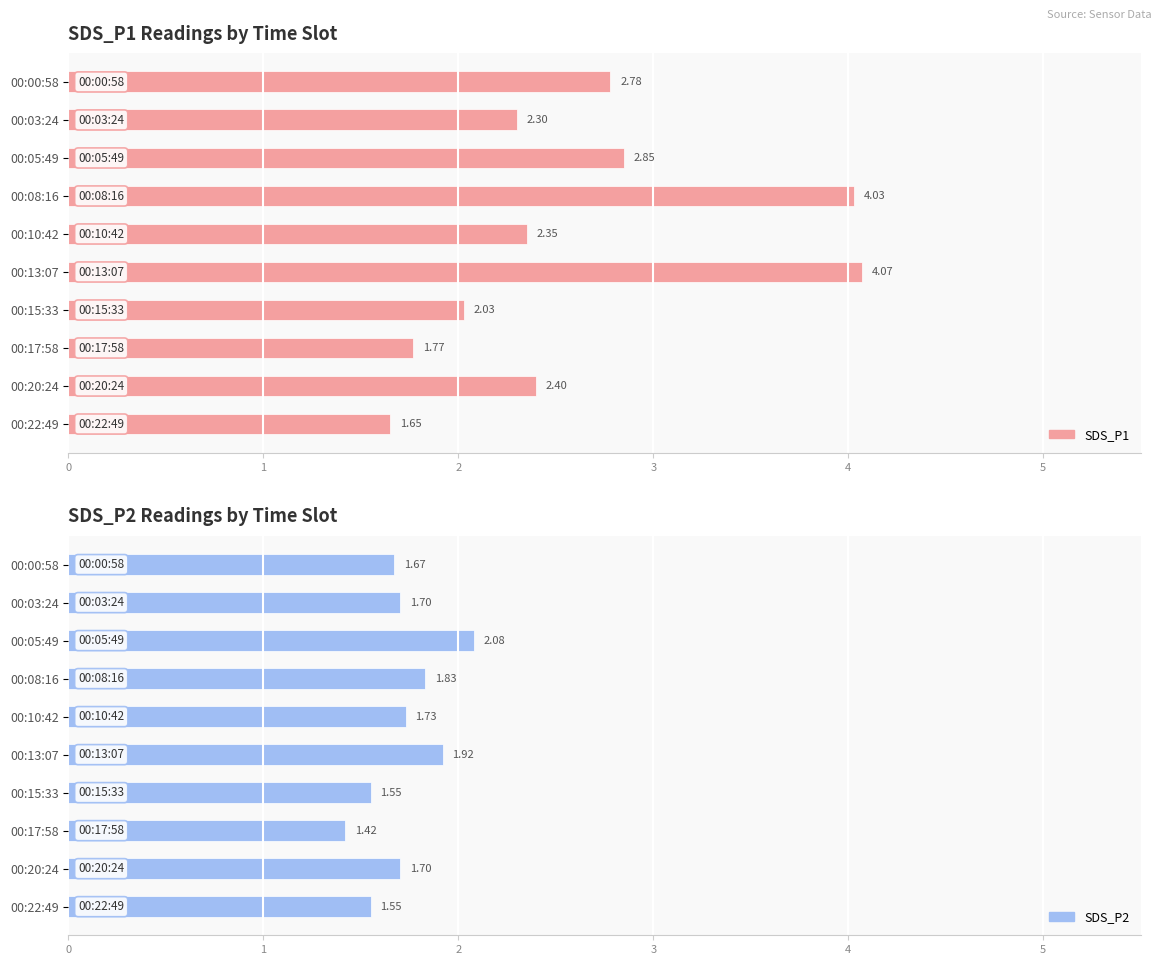

List the series in order of their overall mean, highest first.

SDS_P1, SDS_P2